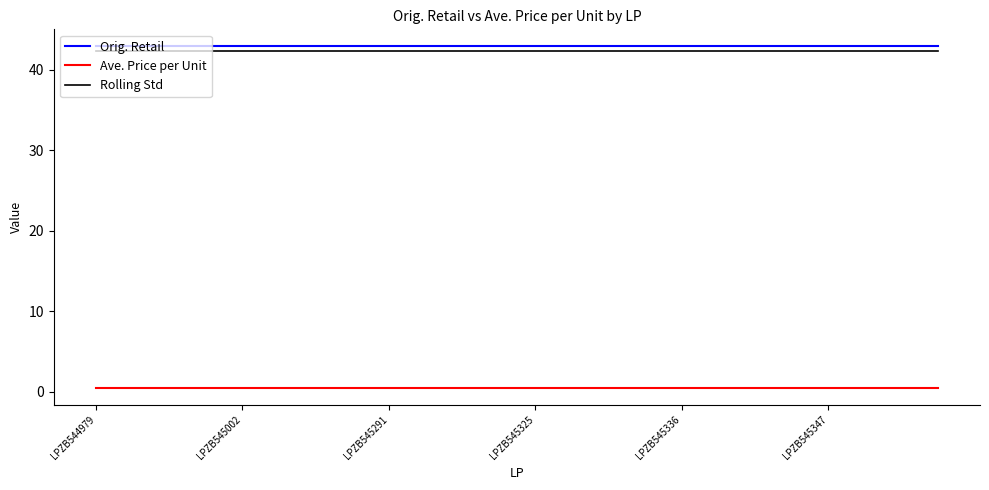

What is the minimum value for Orig. Retail?

42.9